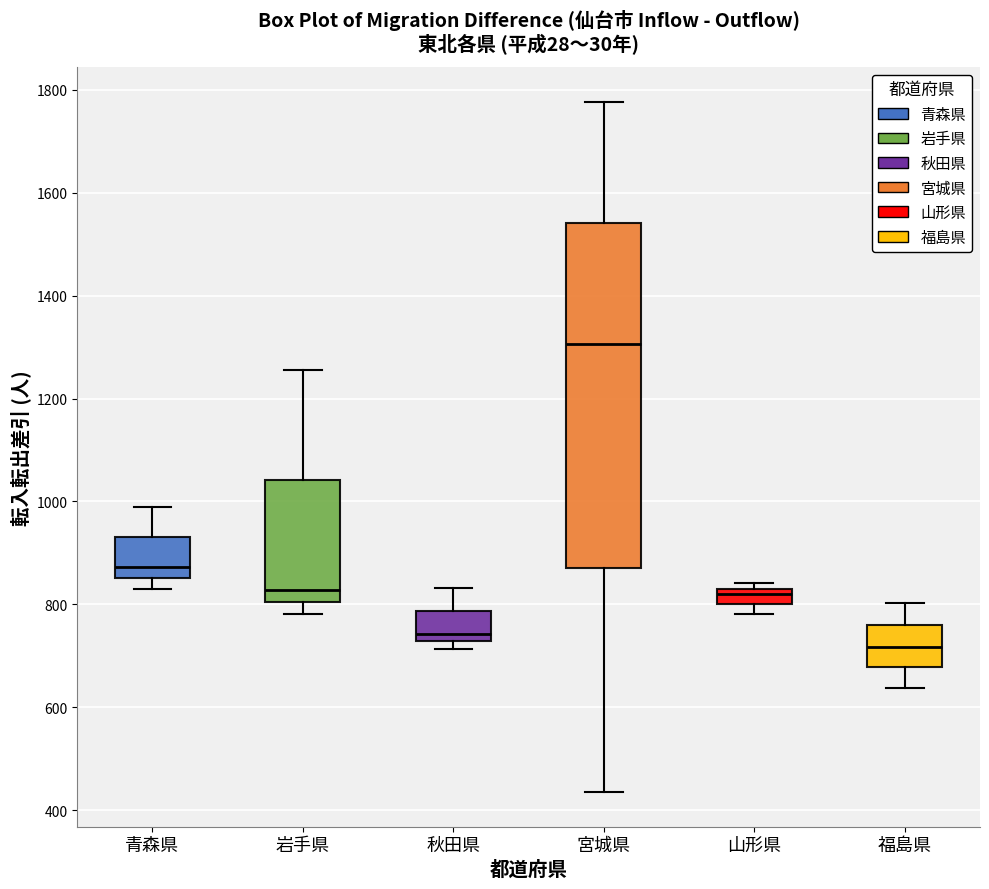

Where does the lower whisker of the box for 岩手県 end on the y-axis? The values are not printed on the chart, so give them approximately, as read against the axis.

780